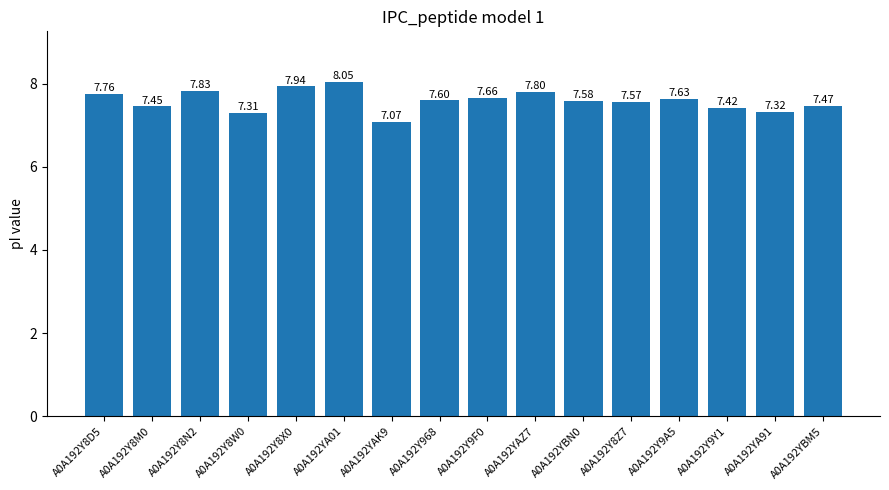

What is the sum of the values at A0A192Y8N2 and A0A192Y8D5?

15.6